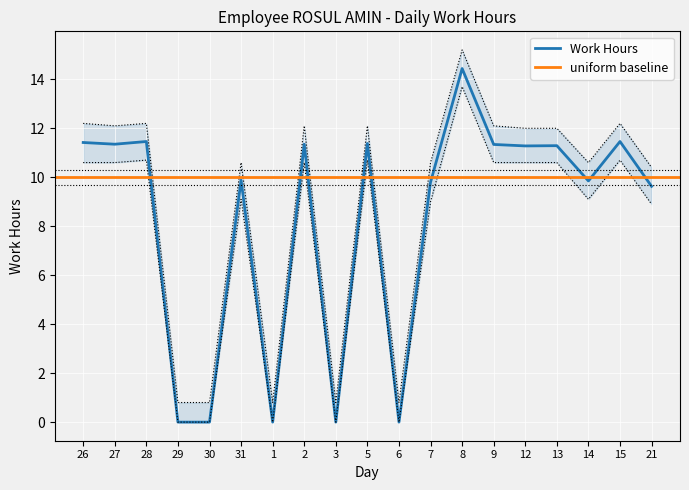

The value at 31 is 4.0. True or false?

False